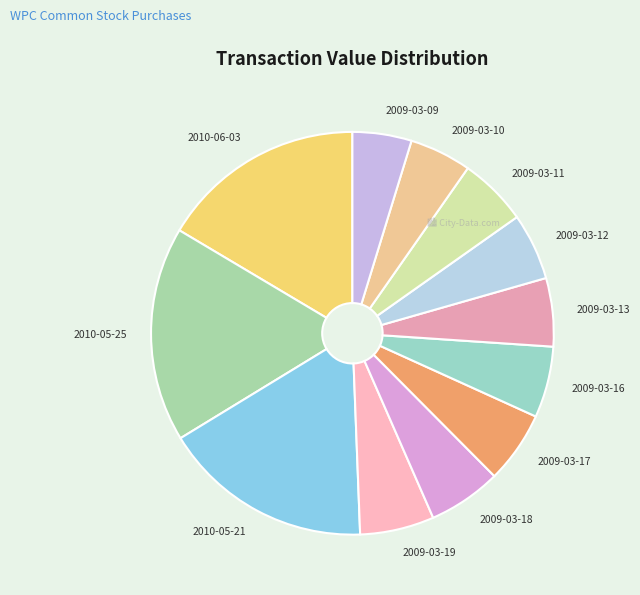

What is the ratio of the value at 2010-05-25 to the value at 2009-03-12?

3.2